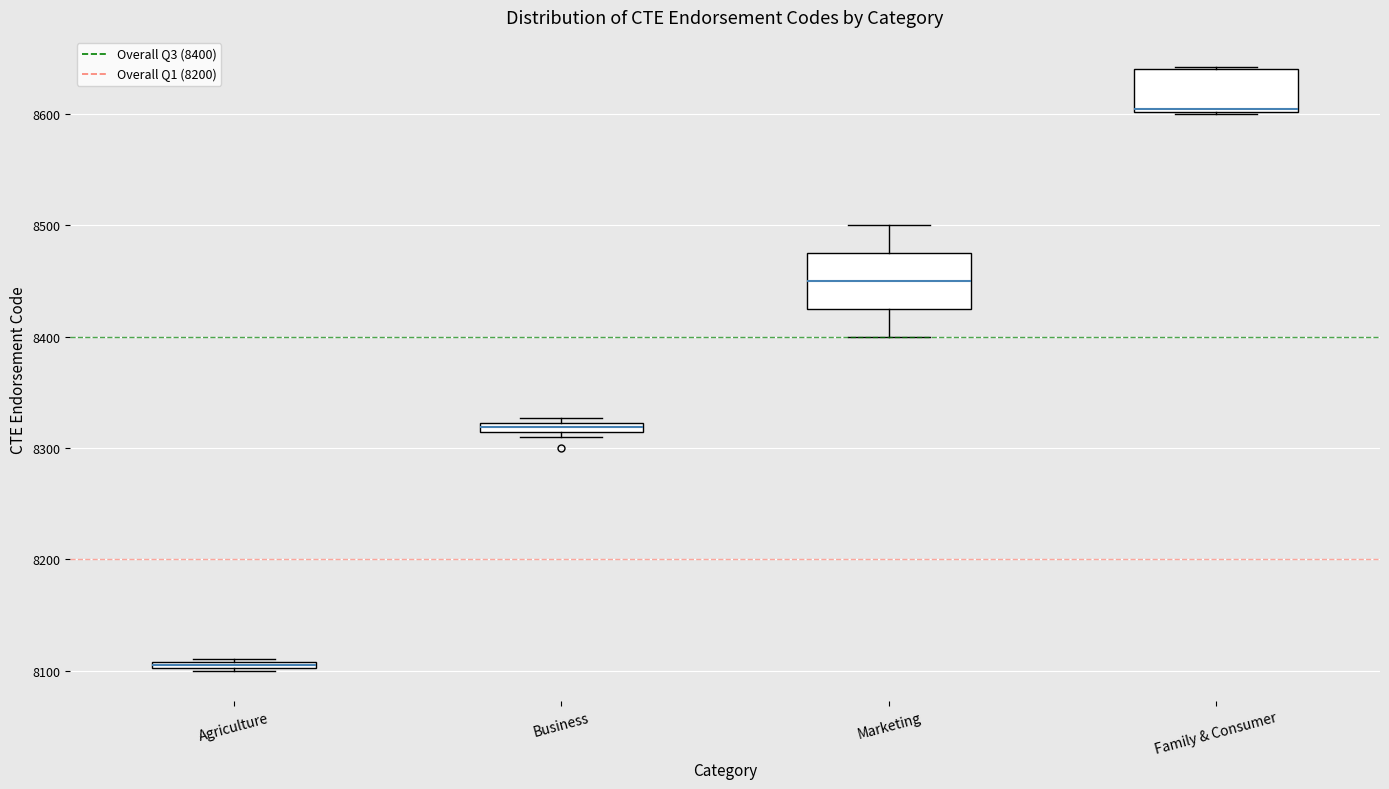

Where is the lower edge of the box for Agriculture on the y-axis? The values are not printed on the chart, so give them approximately, as read against the axis.

8100